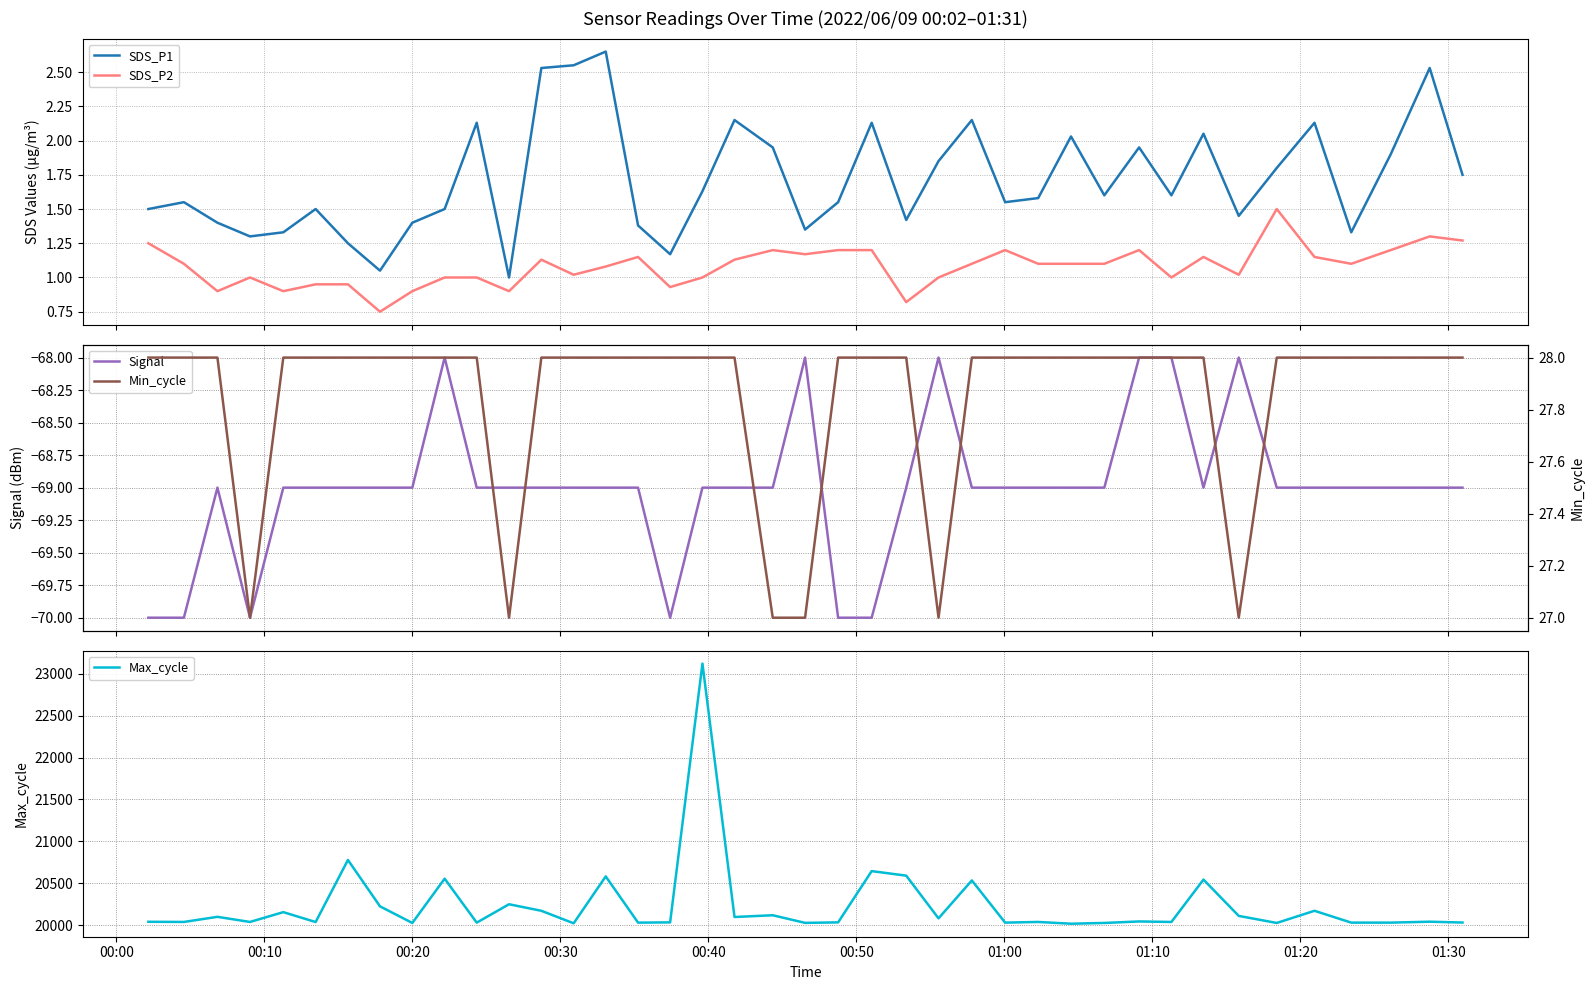

What is the value of the SDS_P2 point at the 32nd from the left?

1.0